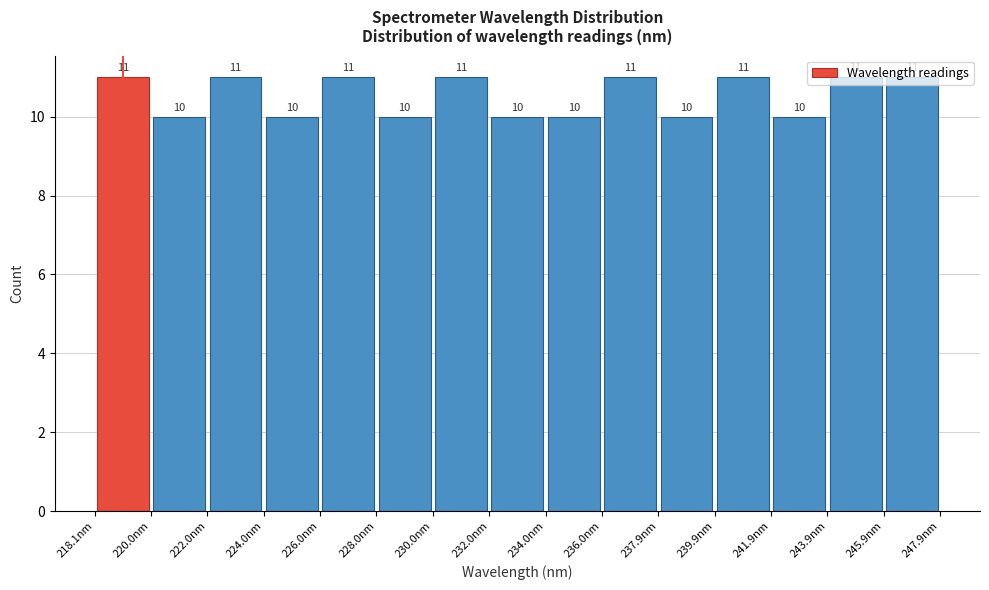

What is the height of the bar covering 245.8 to 247.8 on the x-axis? The bar edges are not printed on the chart, so give them approximately, as read against the axis.

11